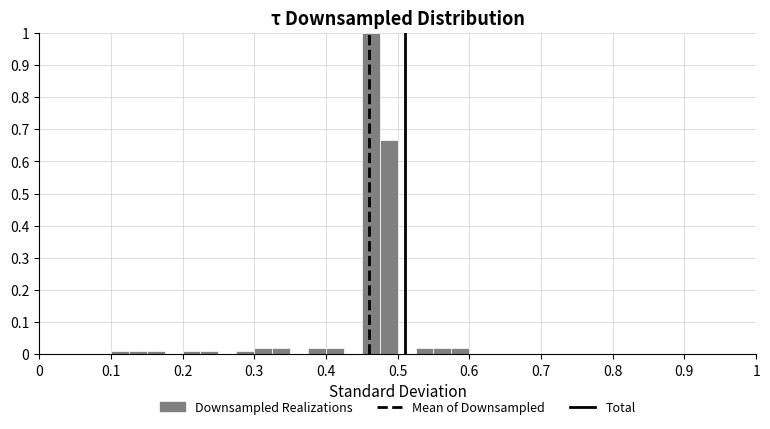

Read against the x-axis, roughly where is the centre of the tallest bar?

0.46